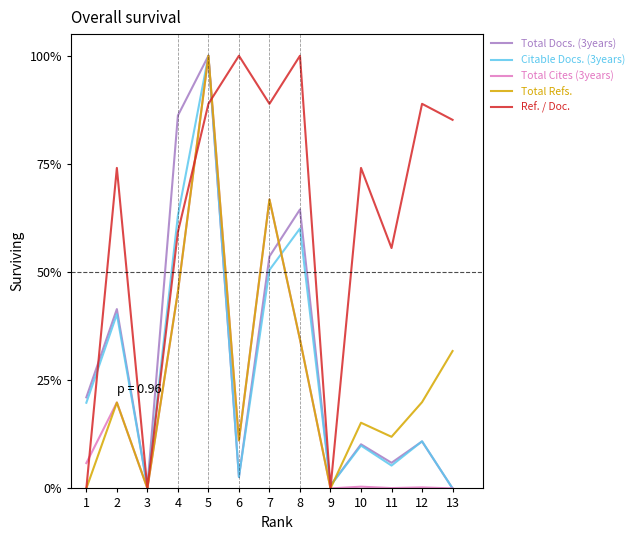

What is the sum of all Total Docs. (3years) values?

397.4